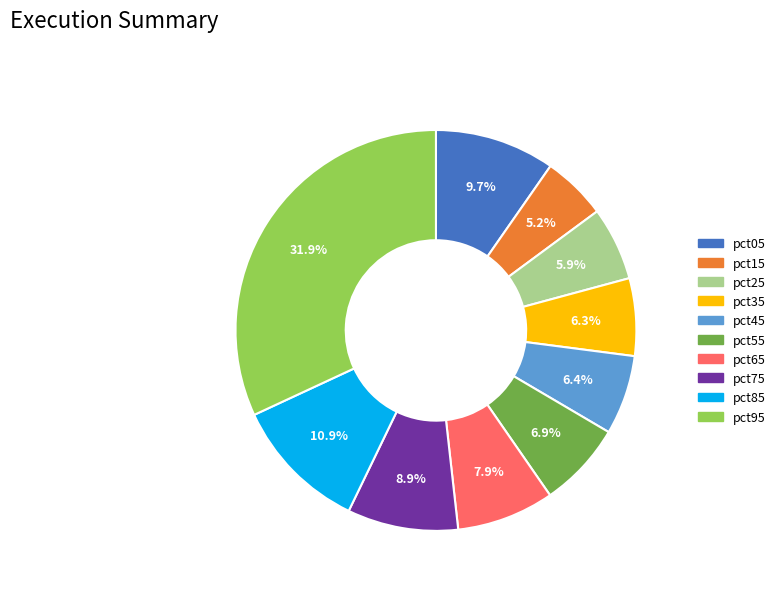

How many slices are in this pie chart?

10